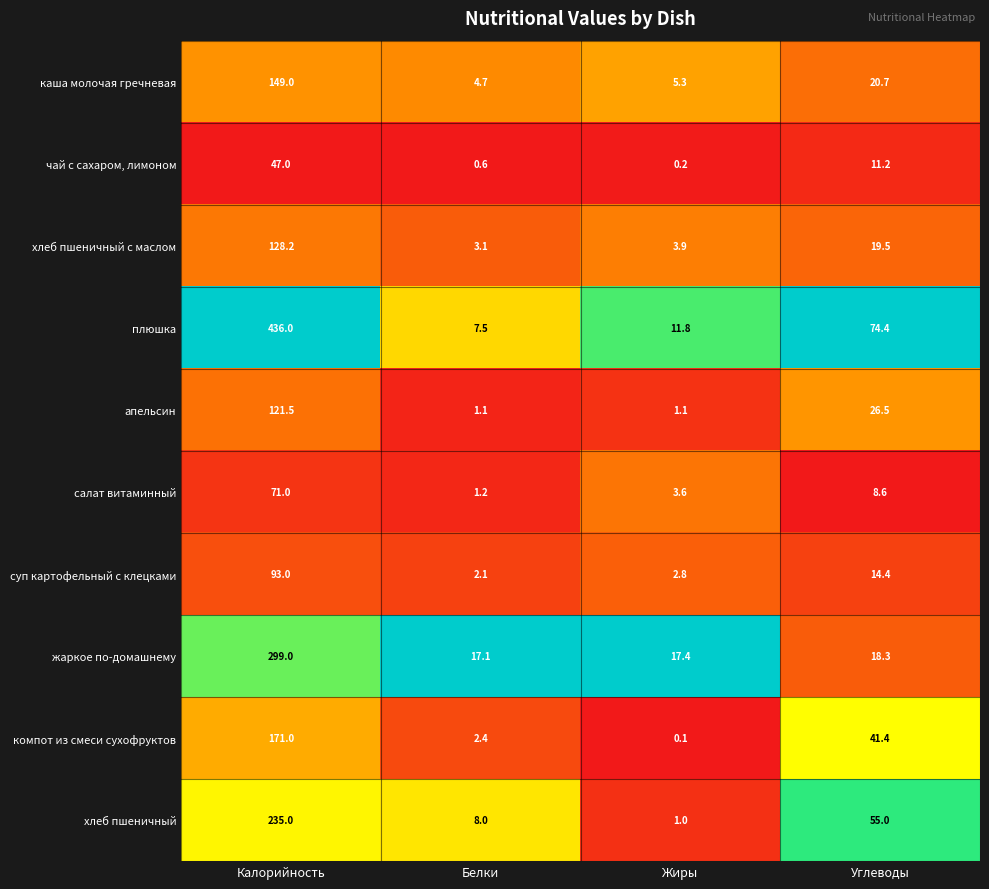

Which label corresponds to the largest value in the chart?

Калорийность